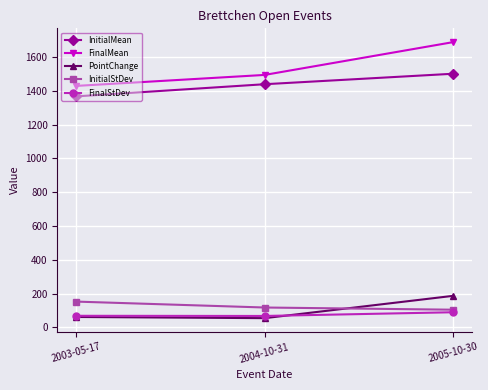

What are all the series names shown in the legend?

InitialMean, FinalMean, PointChange, InitialStDev, FinalStDev